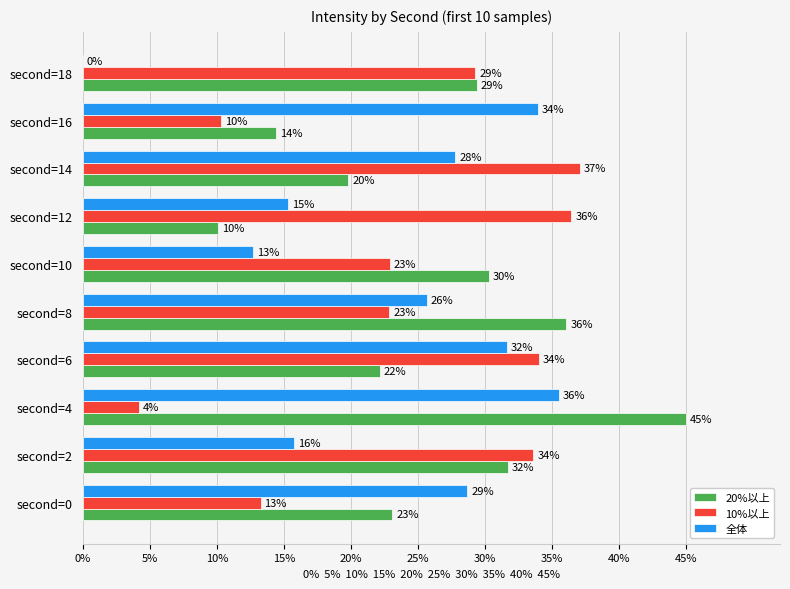

What are all the series names shown in the legend?

20%以上, 10%以上, 全体